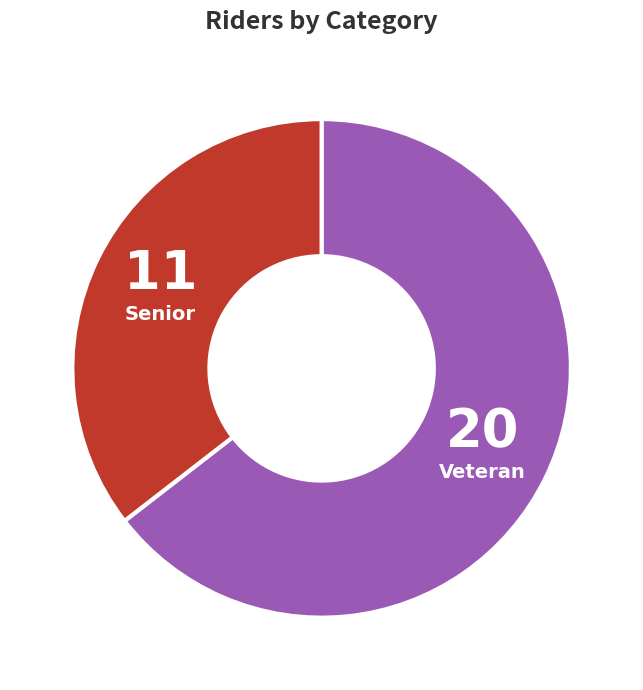

Does any single category account for the majority?

Yes